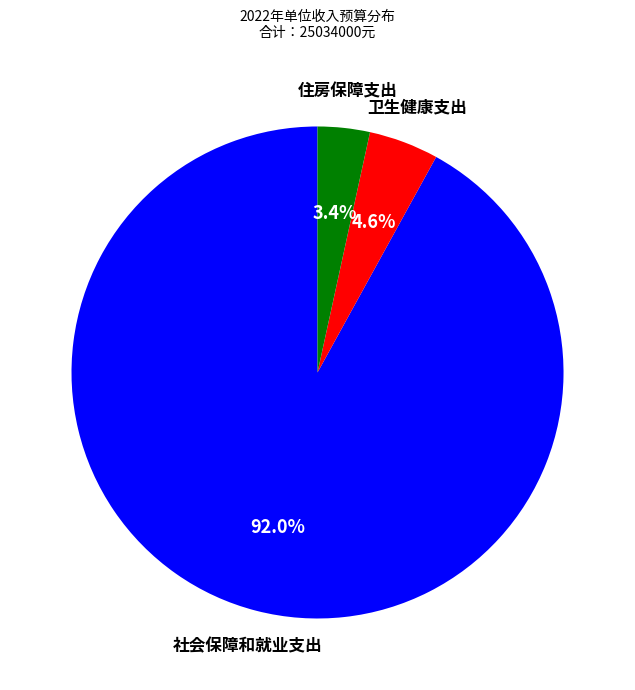

Is there a majority slice in this chart?

Yes